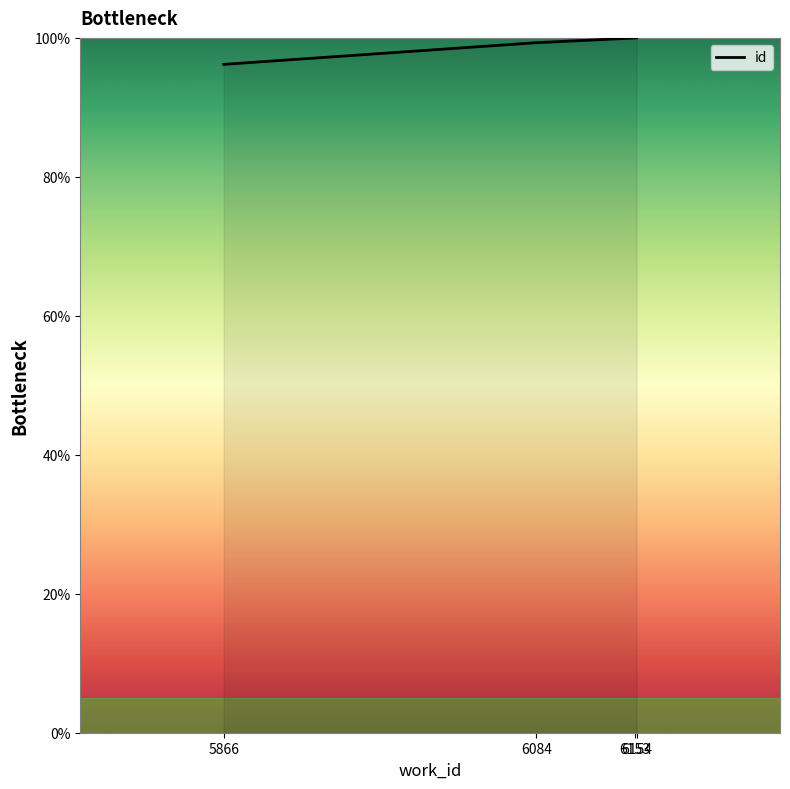

What is the greatest value displayed?

100.0